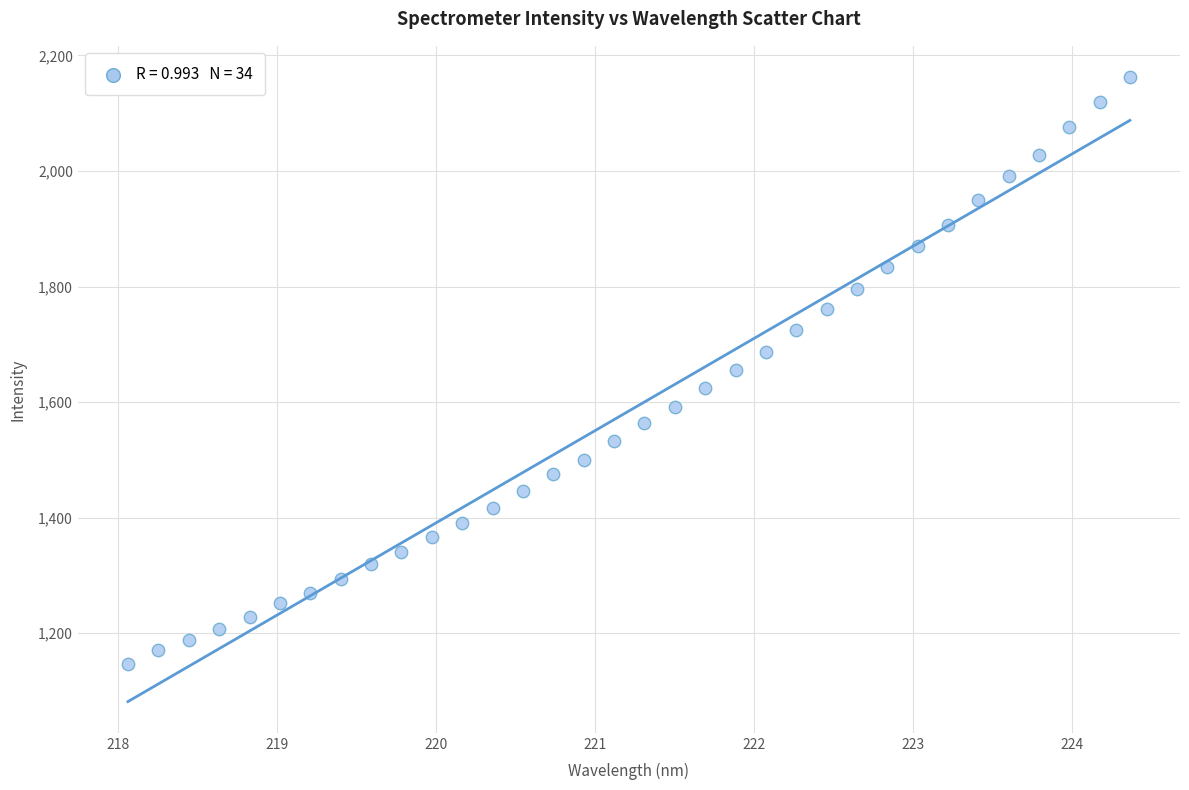

What is the range of Y values (max minus min)?

1015.4